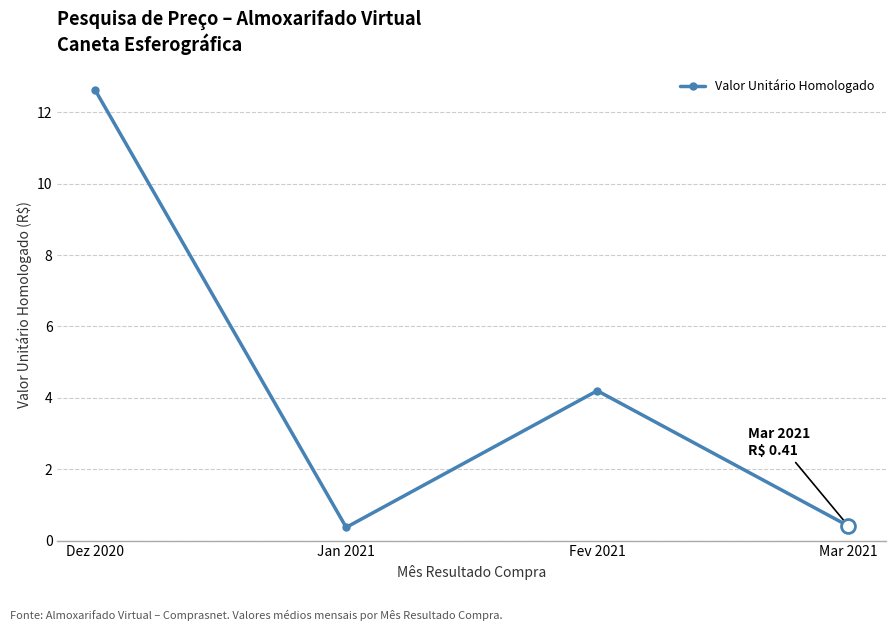

Count the number of values greater than 4.

2